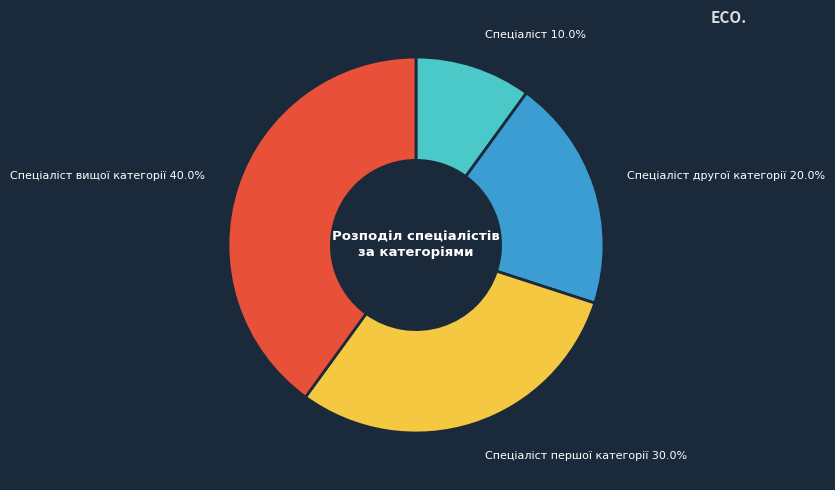

Does any single category account for the majority?

No